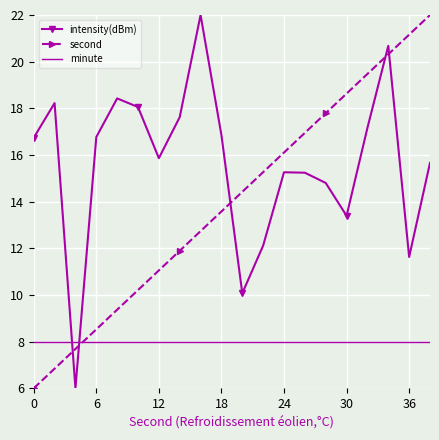

True or false: intensity(dBm) and minute intersect in this chart.

True